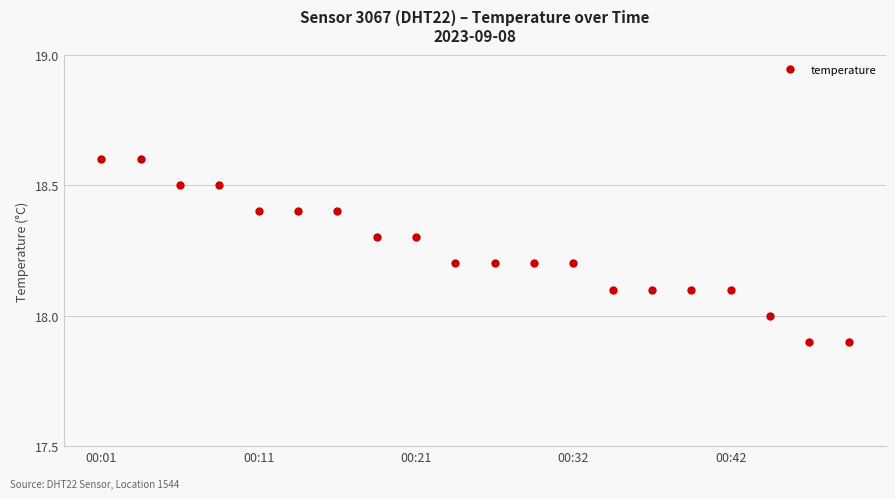

What is the value of the 1st point from the left?

18.6